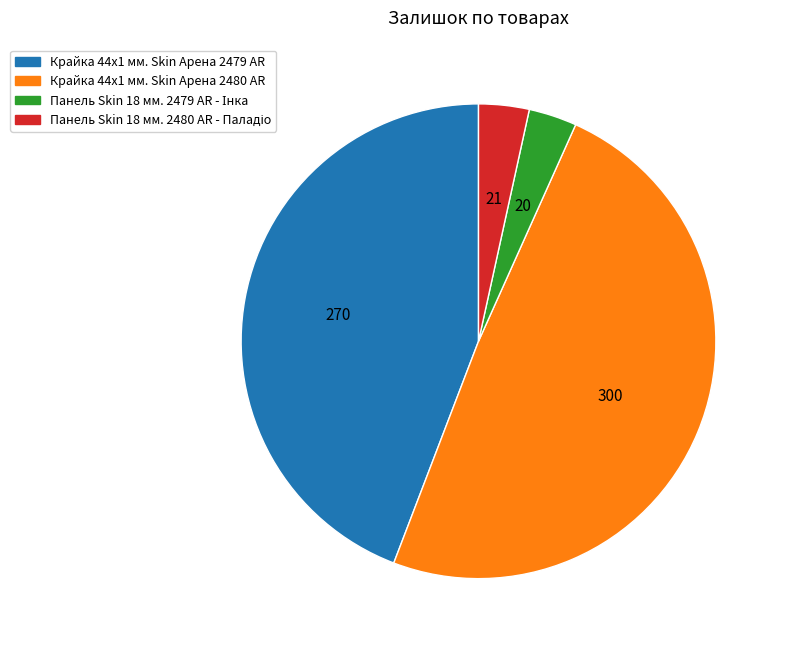

Which has a higher value, Крайка 44x1 мм. Skin Арена 2479 AR or Крайка 44x1 мм. Skin Арена 2480 AR?

Крайка 44x1 мм. Skin Арена 2480 AR